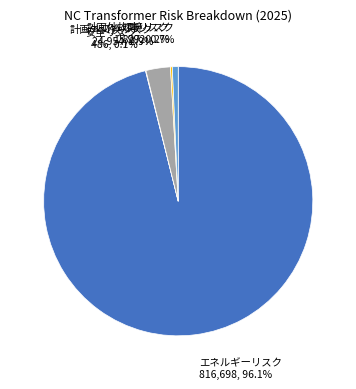

Is there any slice that represents more than half of the pie?

Yes